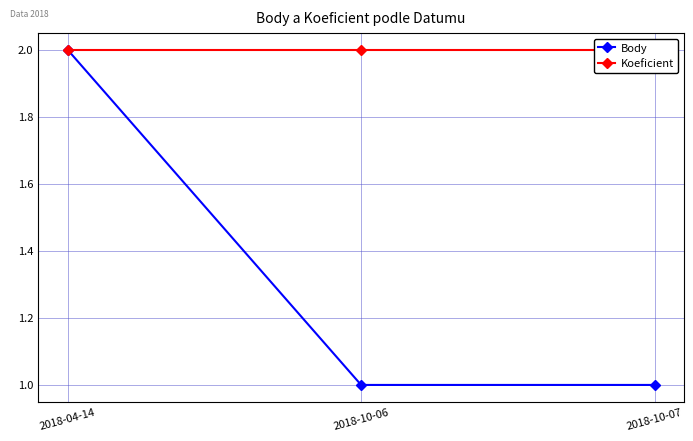

Reading left to right, transcribe all the data shown in this chart.

Body: 2018-04-14=2	2018-10-06=1	2018-10-07=1
Koeficient: 2018-04-14=2	2018-10-06=2	2018-10-07=2